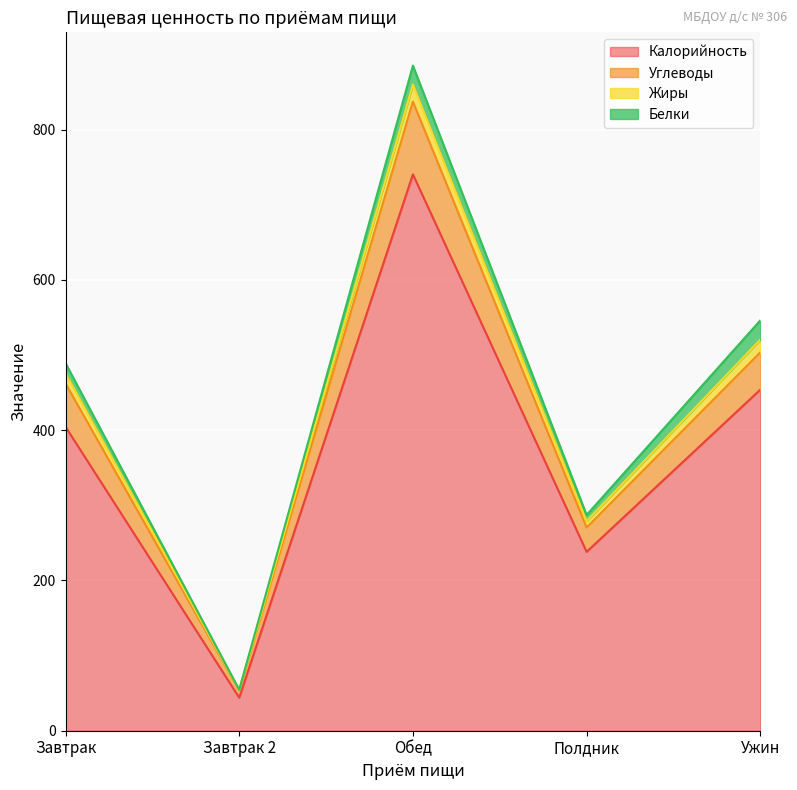

The value of Калорийность at Полдник is 315.2. True or false?

False